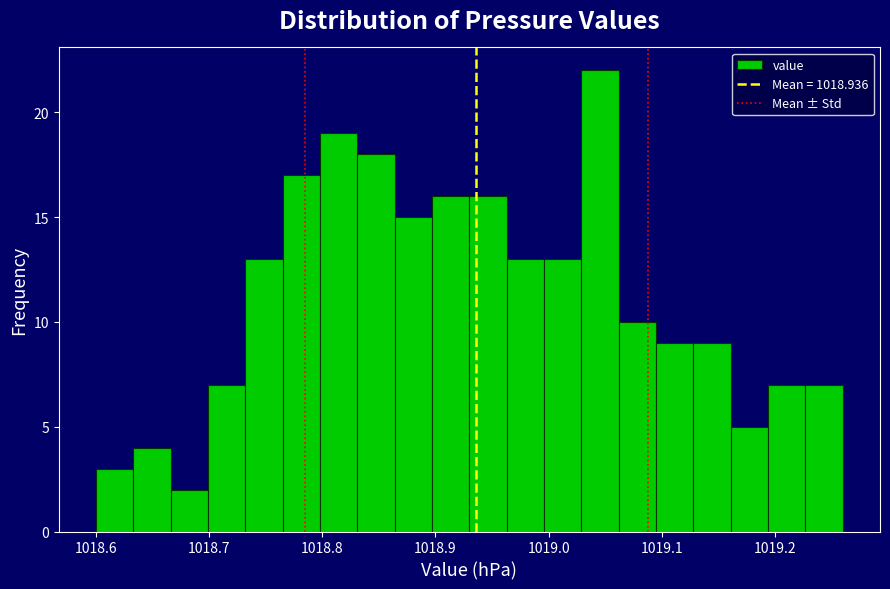

Read against the x-axis, roughly where is the centre of the tallest bar?

1019.05